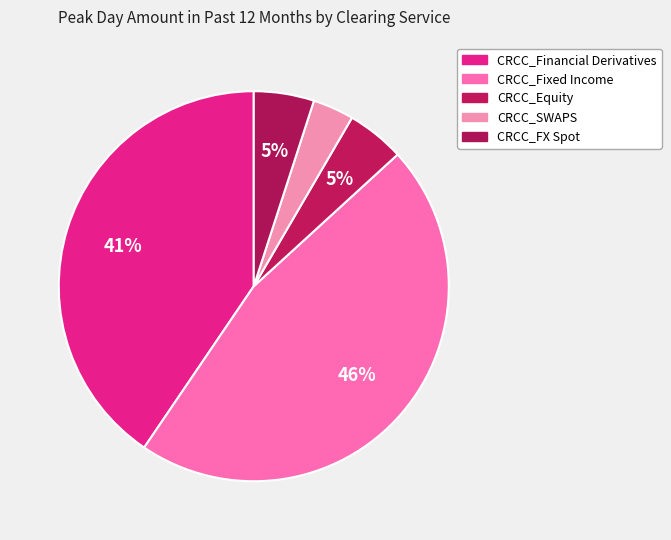

What percentage is the CRCC_Financial Derivatives slice, to the nearest percent?

41%